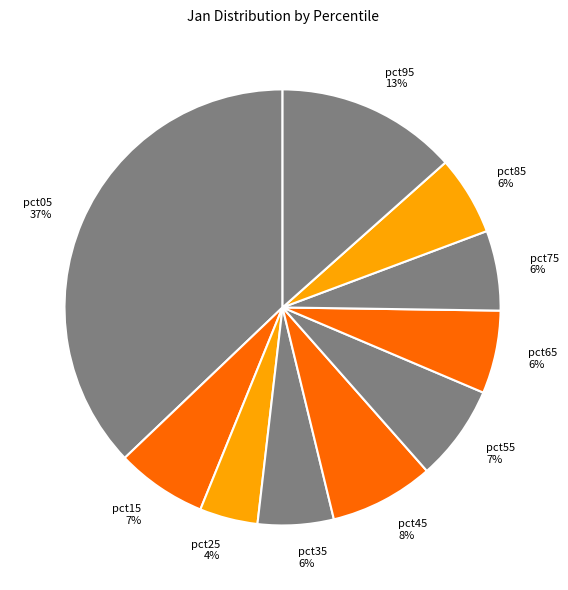

Between pct15 7% and pct05 37%, which is larger?

pct05 37%